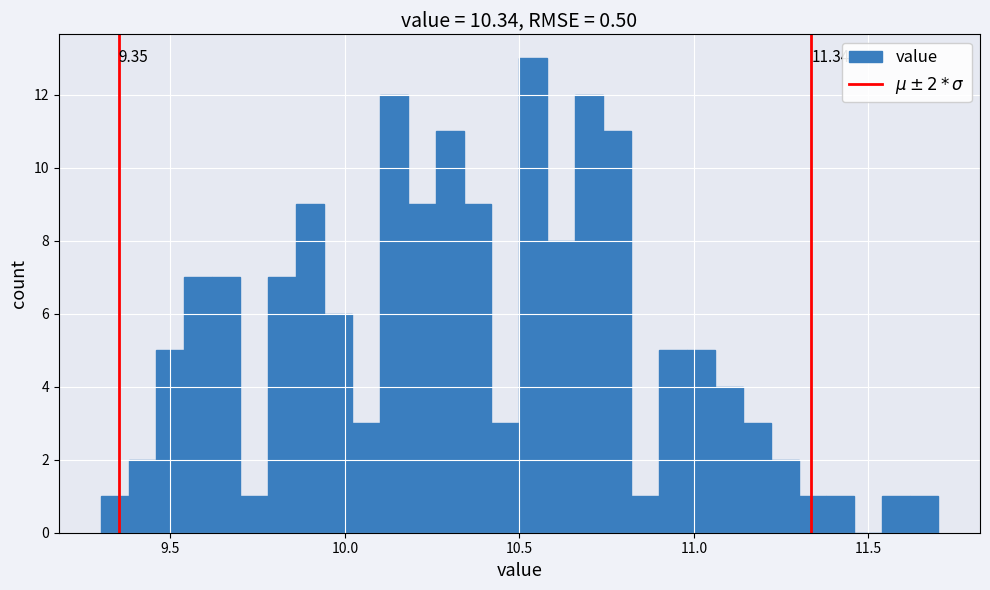

Read against the x-axis, roughly where is the centre of the tallest bar?

10.55